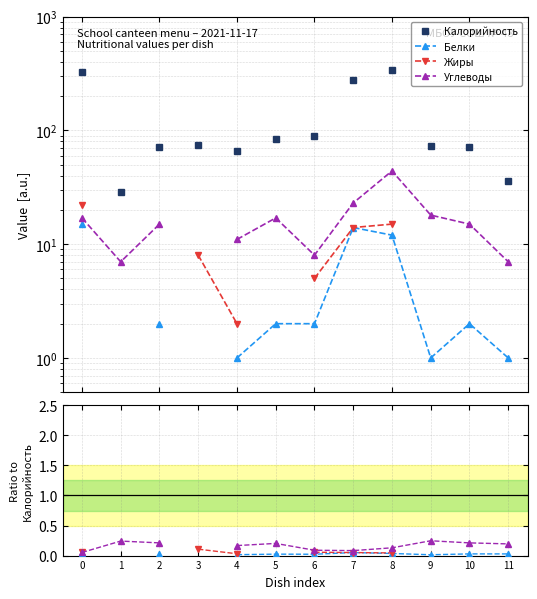

List the series in order of their peak value, lowest first.

Белки, Жиры, Углеводы, Калорийность